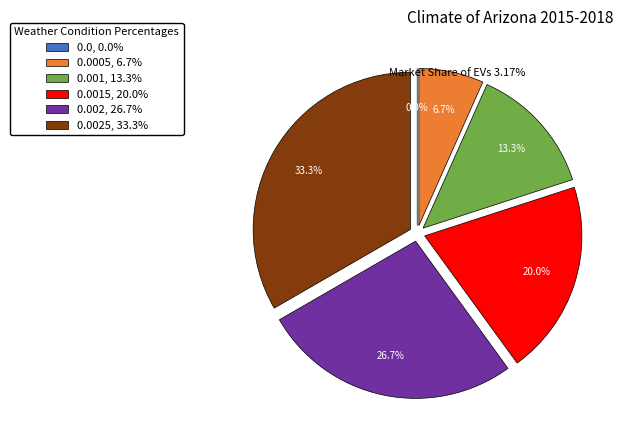

Count the number of slices in the pie.

6